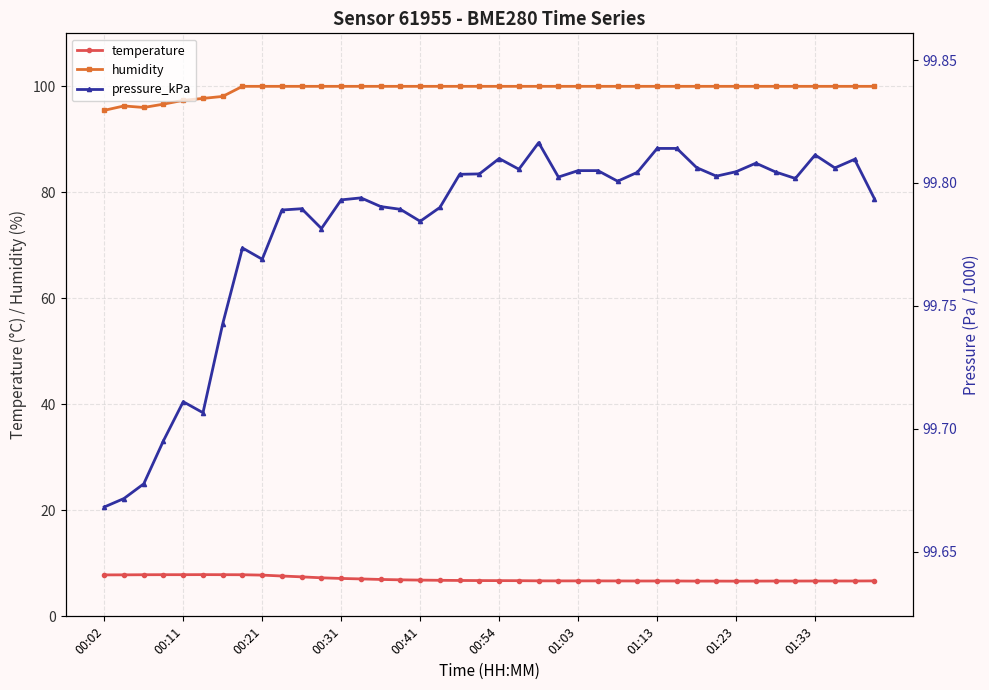

In humidity, how many points are lower than both neighbors (excluding endpoints)?

1